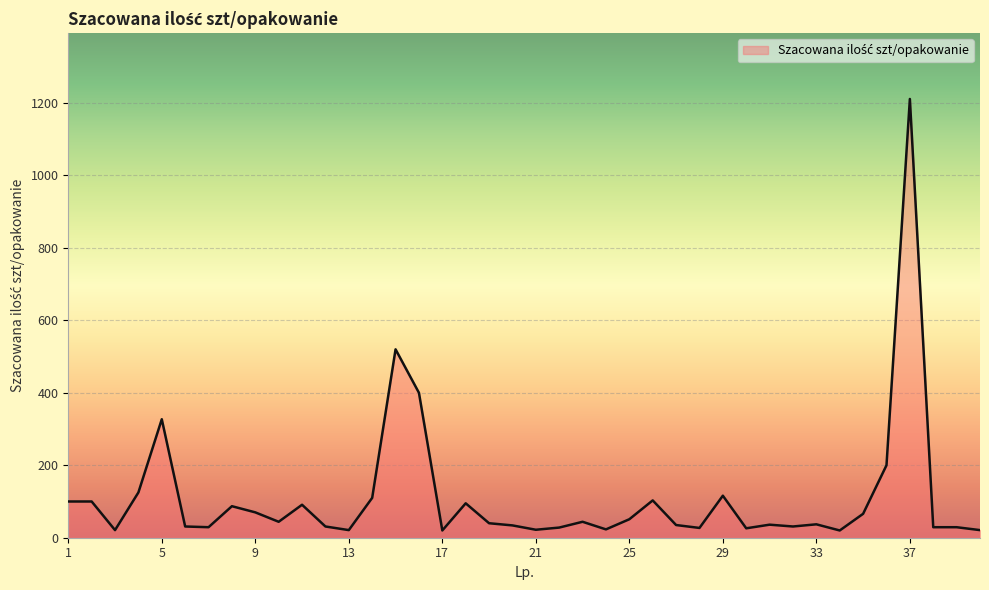

How many lines are shown in the chart?

1